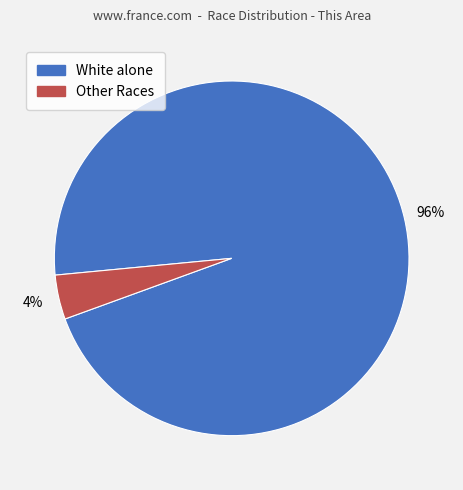

To the nearest percent, what percentage of the pie is Other Races?

4%